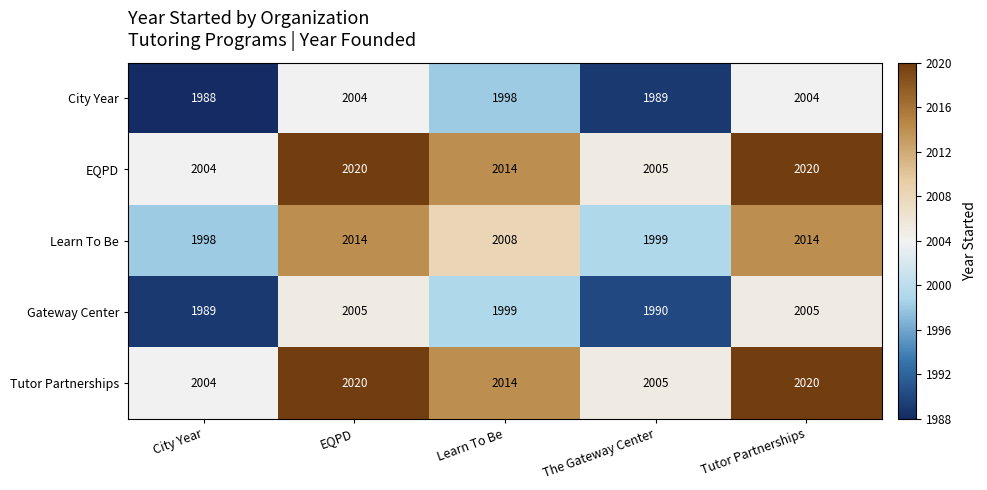

The value of EQPD at Tutor Partnerships is 2020. True or false?

True